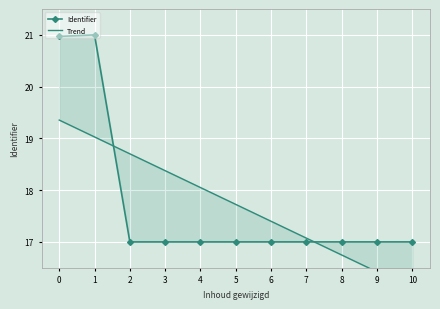

True or false: Trend has more than 1 interior local peaks.

False